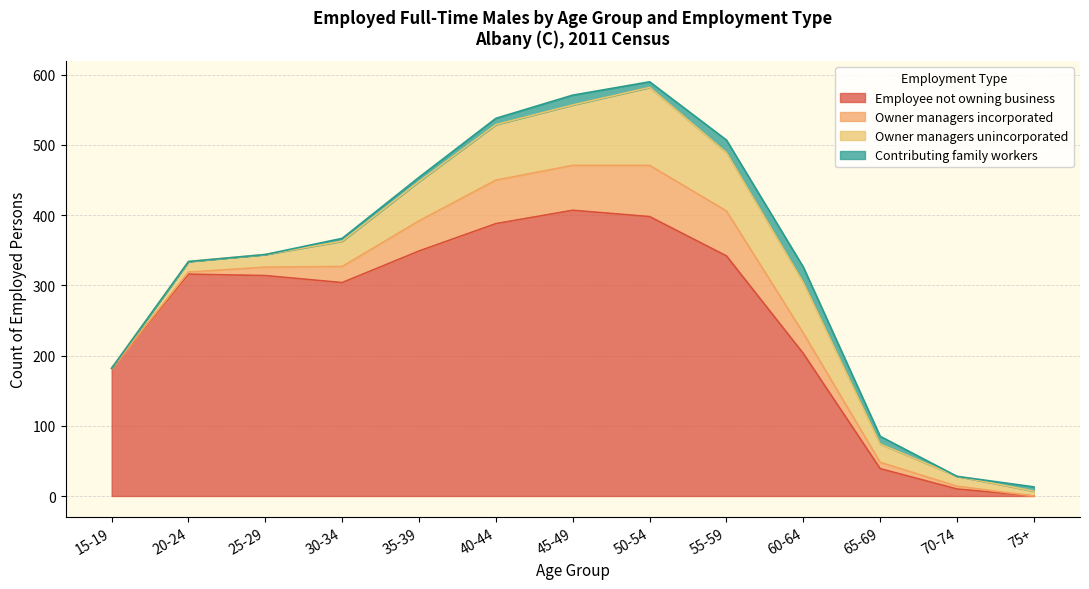

Count the number of data series in this chart.

4